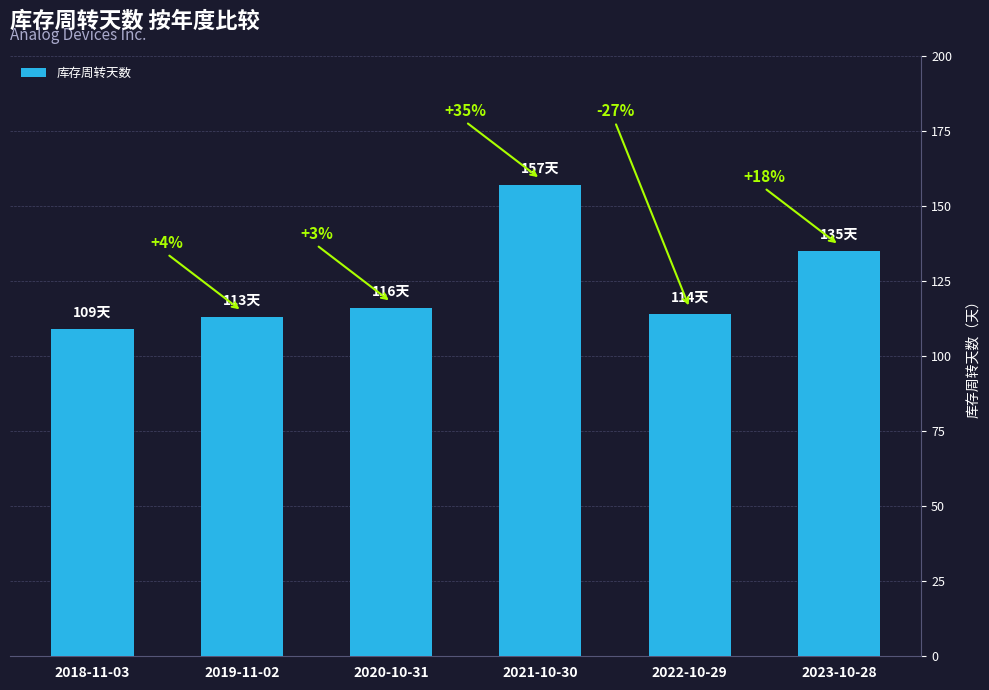

Is it true that the value at 2022-10-29 is 114?

True